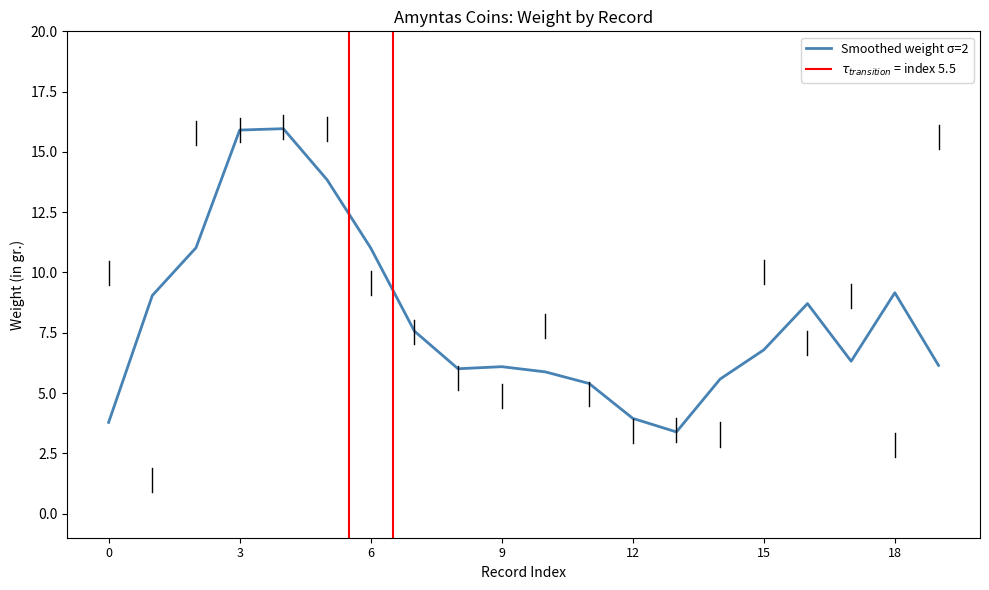

The value of Smoothed weight σ=2 at 12 is 5.4. True or false?

False